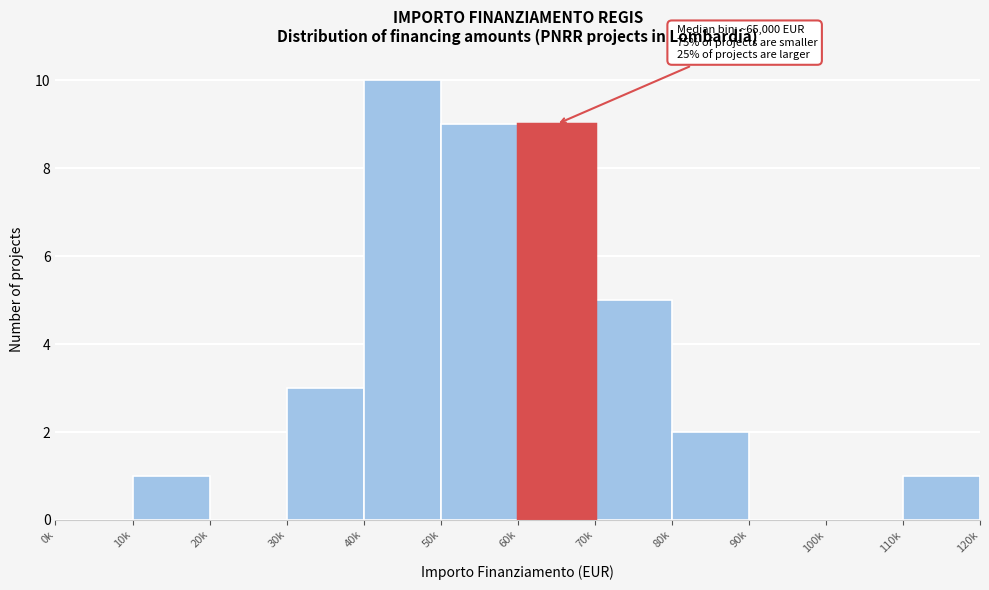

Reading left to right, what are all the values shown in this chart?

0k=0	10k=1	20k=0	30k=3	40k=10	50k=9	60k=9	70k=5	80k=2	90k=0	100k=0	110k=1